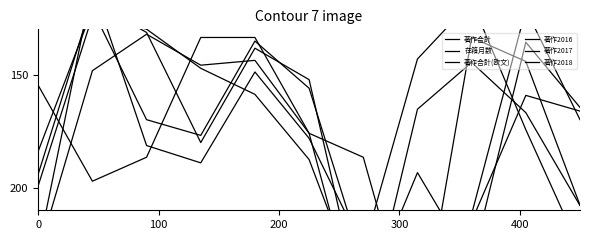

How many values in the 著作合計(欧文) series are below 175?

5